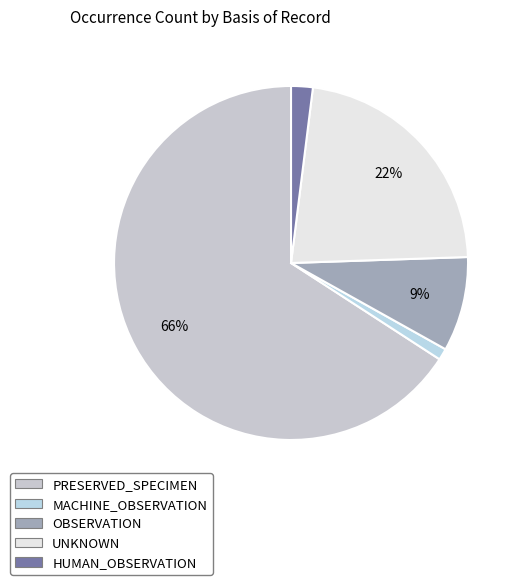

How many segments does this pie chart have?

5